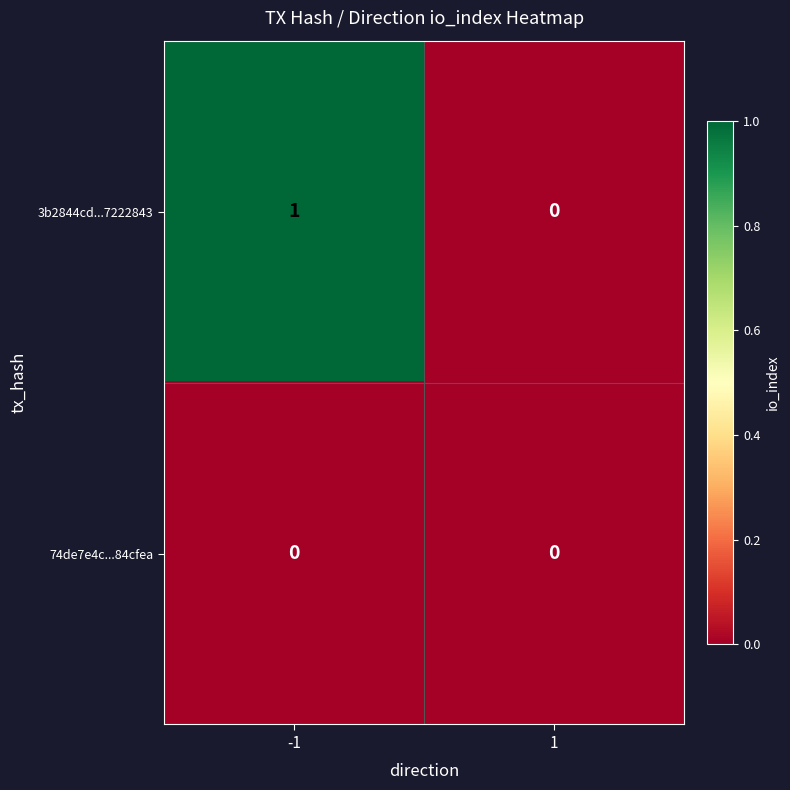

Is it true that 74de7e4c...84cfea equals 0 at -1?

True